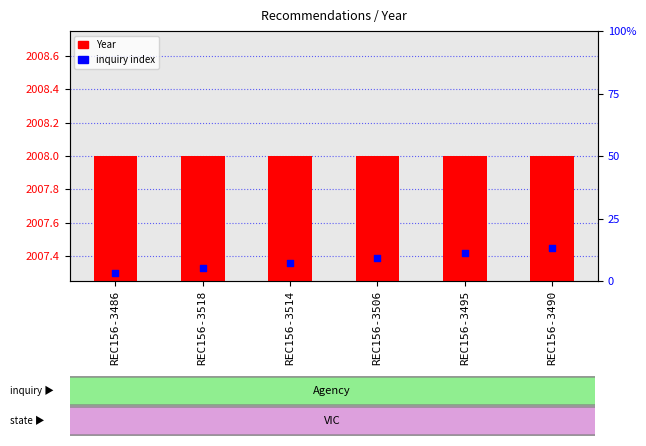

Which series has the largest total across all categories?

Year